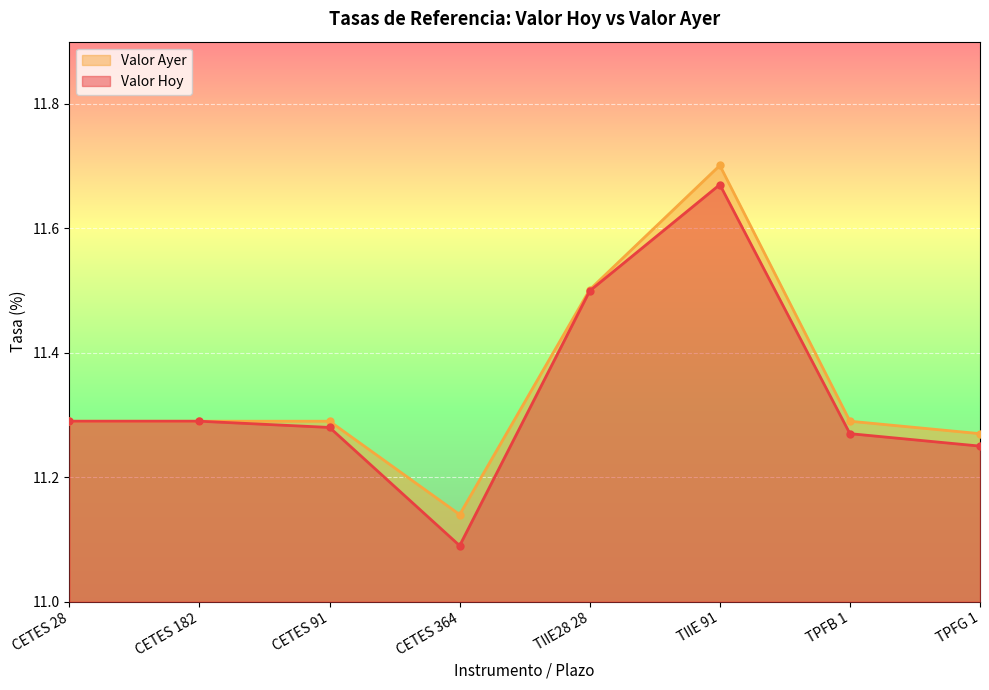

Between TPFB 1 and CETES 91, which is larger?

CETES 91